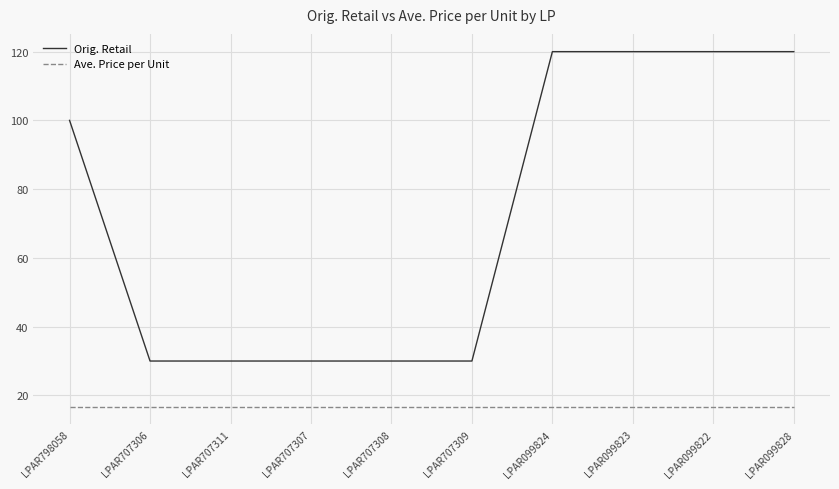

Rank the series at LPAR707308 from lowest to highest value.

Ave. Price per Unit, Orig. Retail